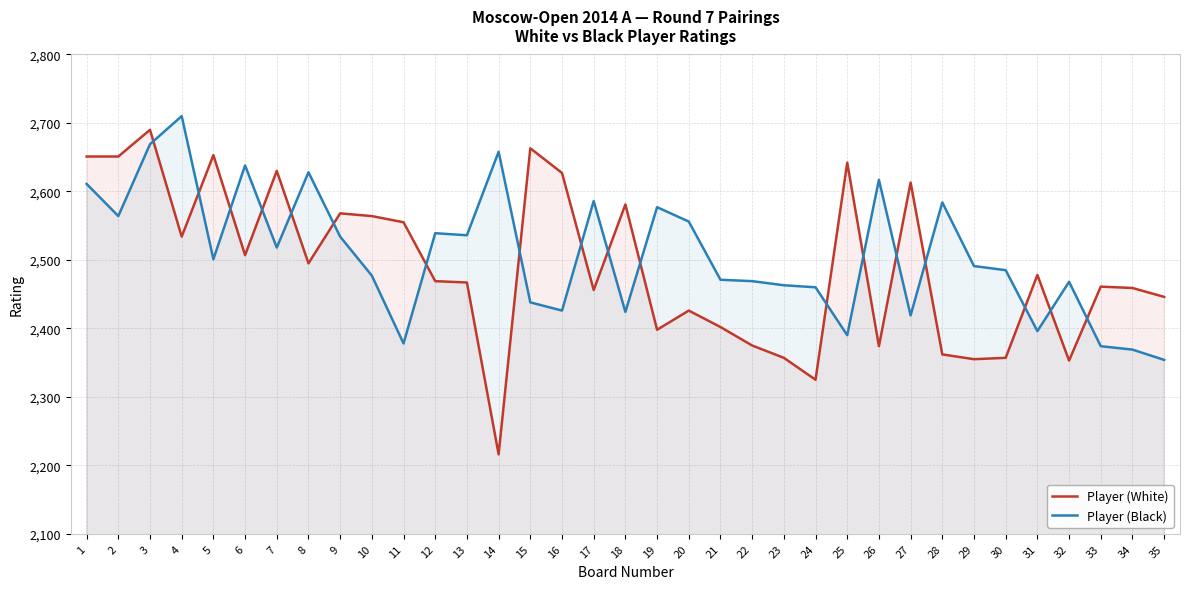

True or false: Player (White) has more than 1 interior local peaks.

True